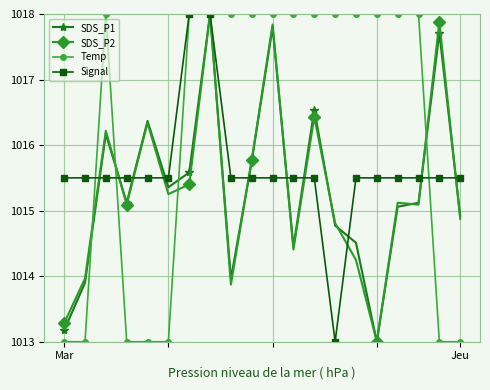

Which series has the largest total across all categories?

Temp